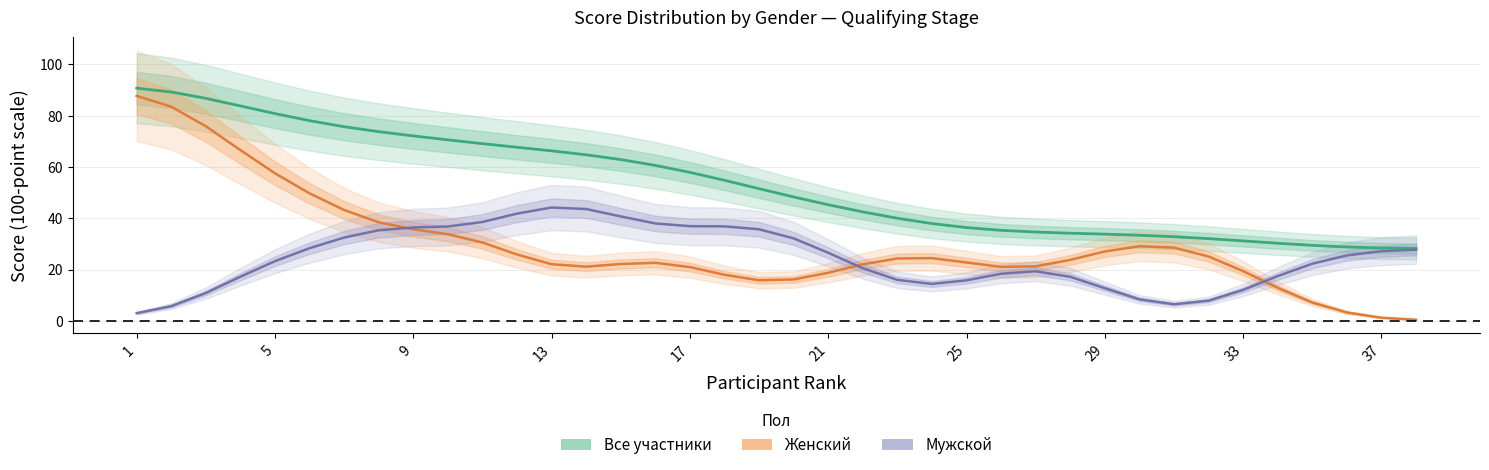

True or false: Женский and Мужской cross at least once.

True